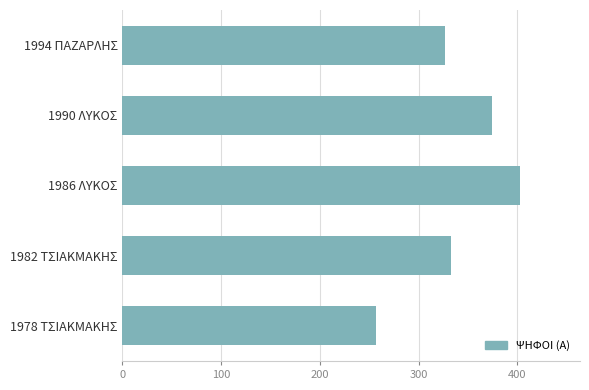

How many data points are less than 333?

2